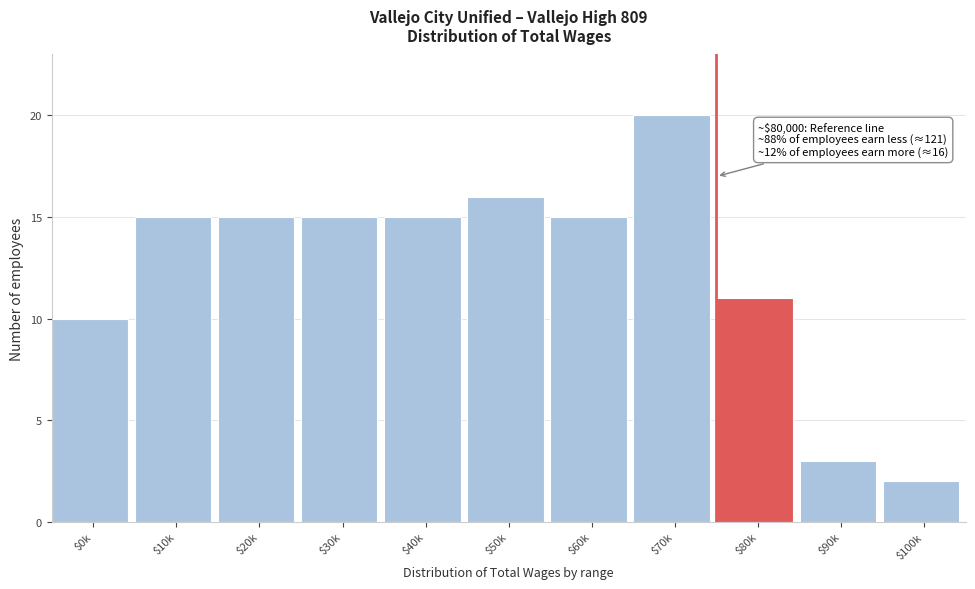

Reading left to right, transcribe all the data shown in this chart.

10	15	15	15	15	16	15	20	11	3	2